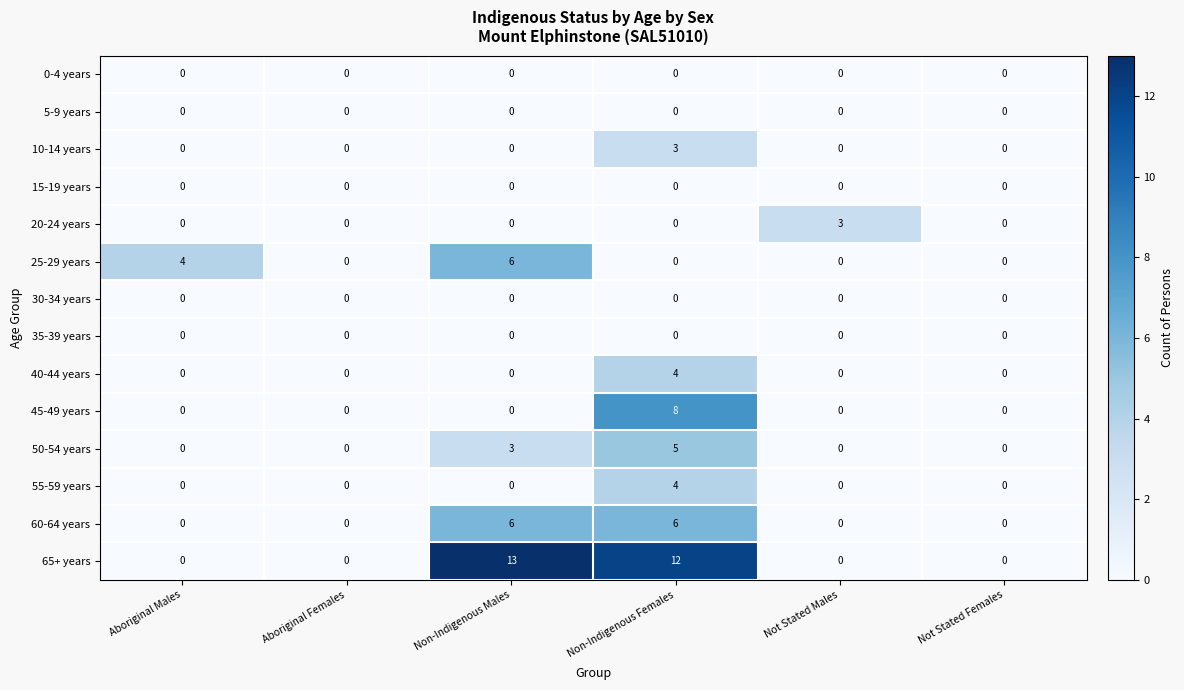

The 45-49 years series shows 5 at Aboriginal Females. True or false?

False